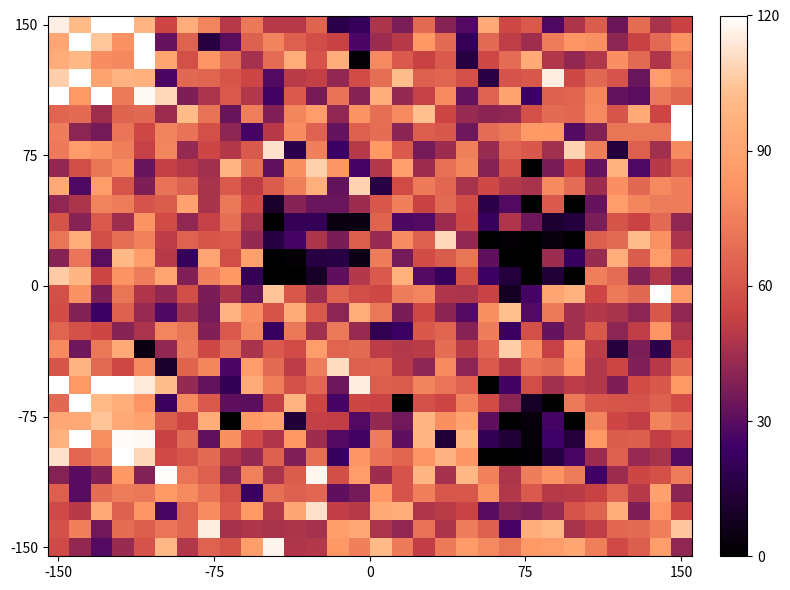

Count the number of categories in the chart.

30